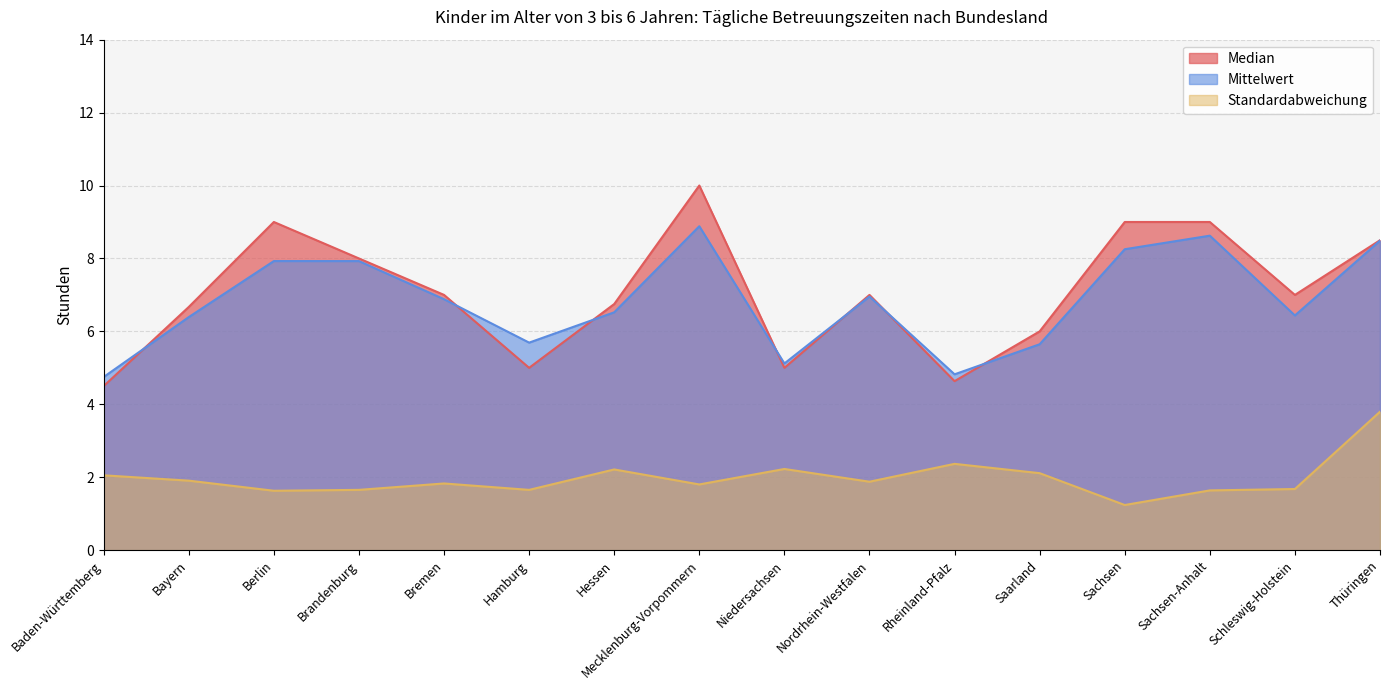

At which category is the sum across all series the highest?

Thüringen